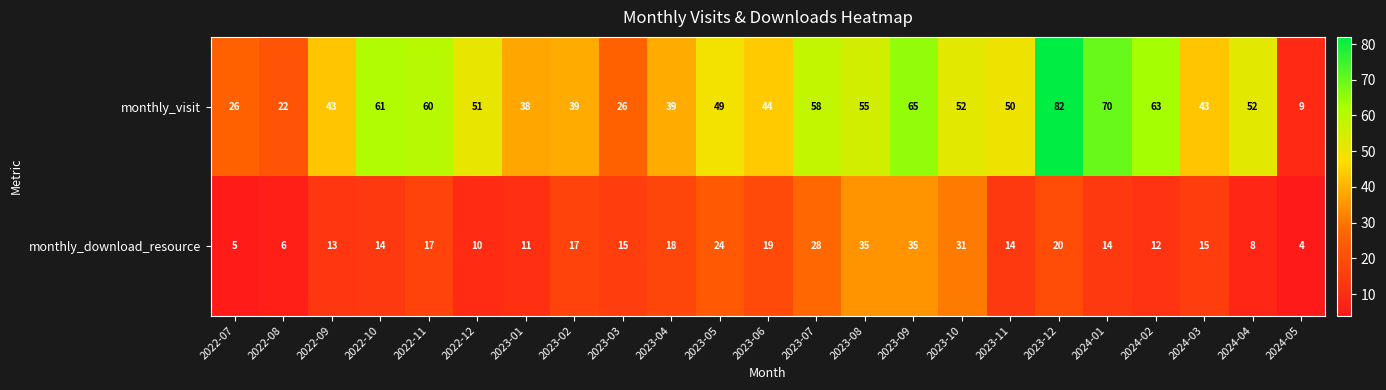

What is the spread (max minus min) of values at 2024-01?

56